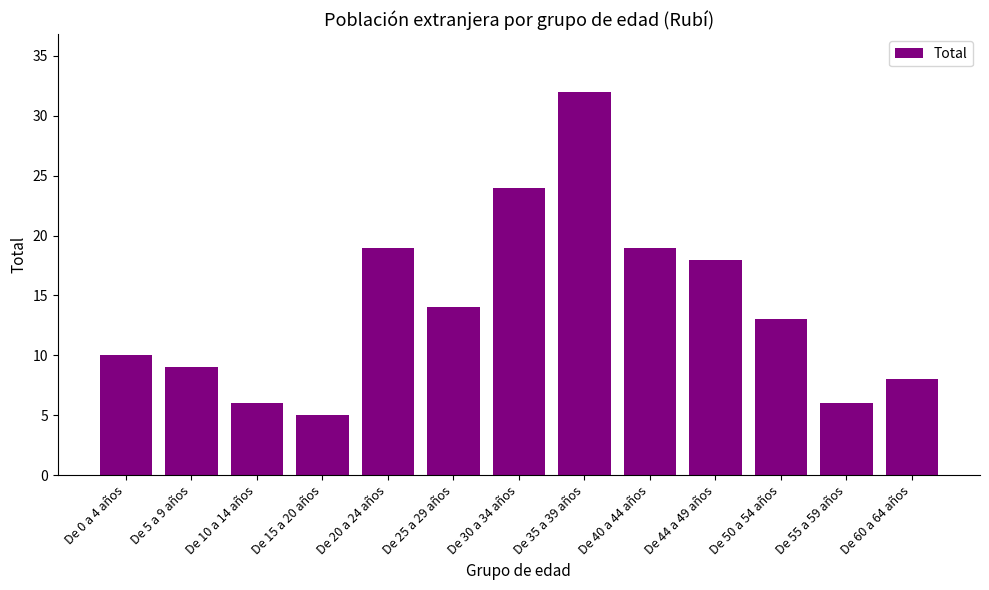

Are the bars grouped side by side (vs. stacked)?

No